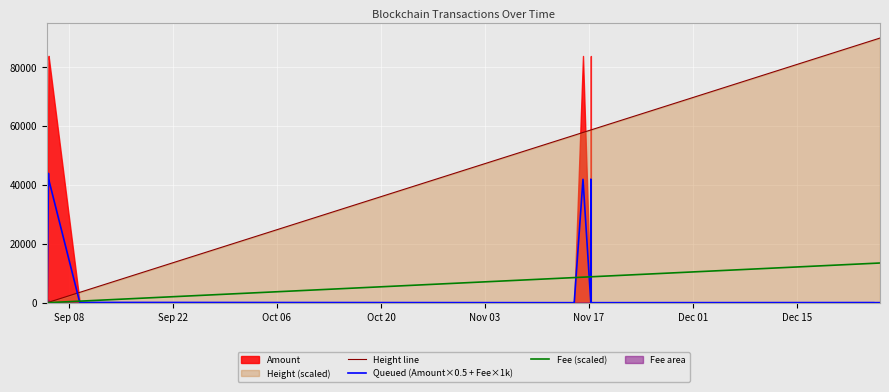

Which series has the largest range (max minus min)?

Height line